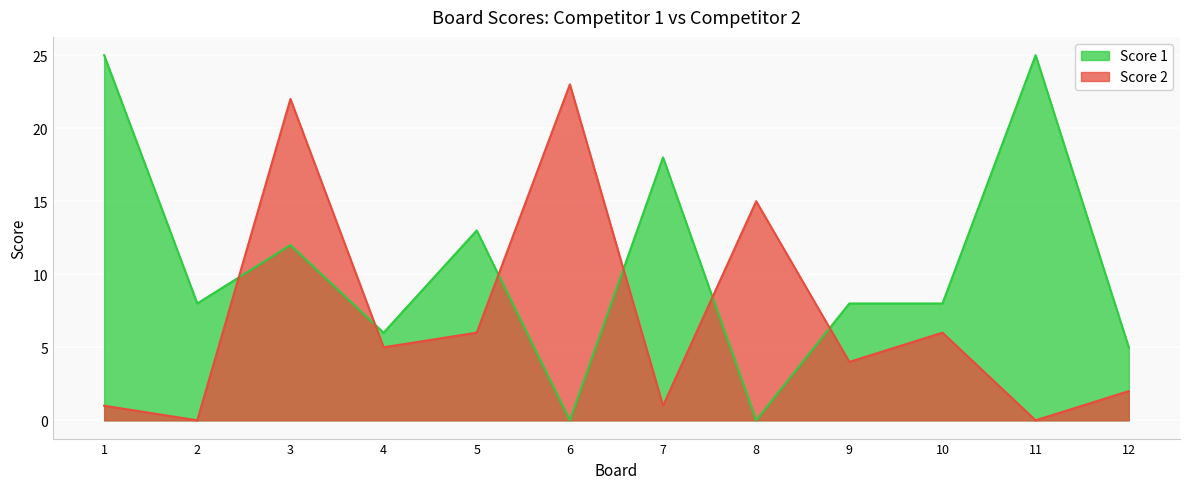

Where do Score 1 and Score 2 first cross each other?

2 and 3